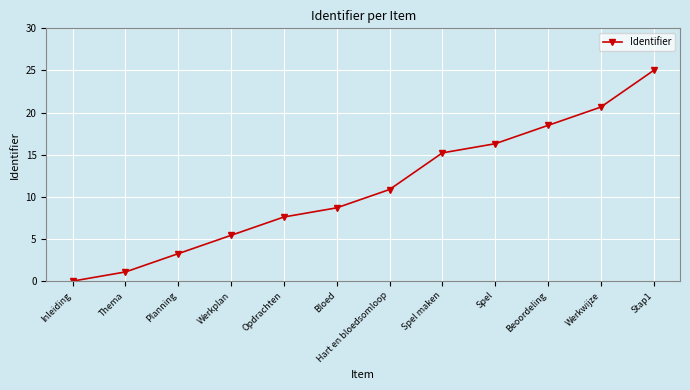

Does the chart display data point markers on the line(s)?

Yes